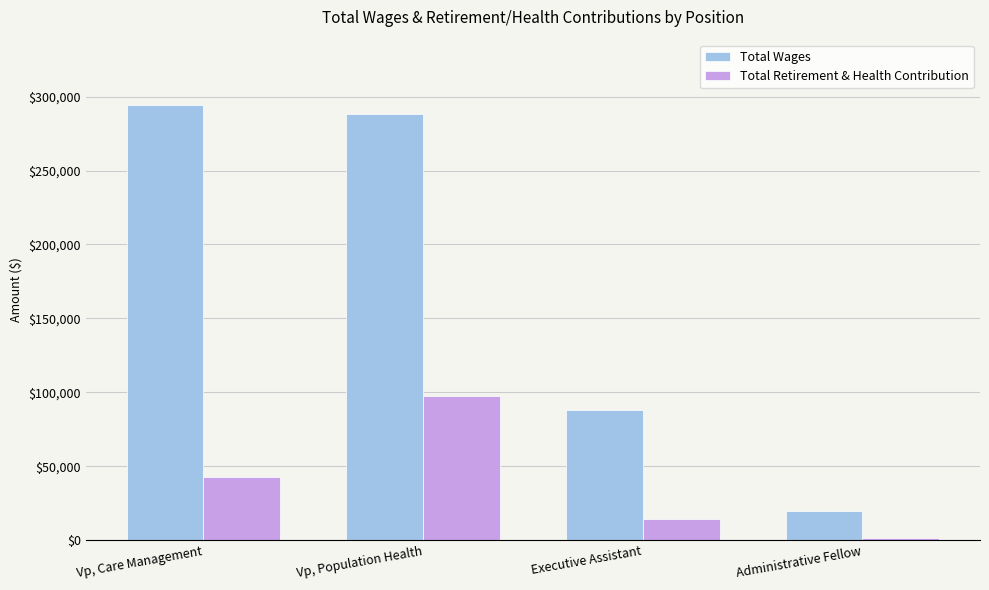

What is the label of the 1st bar from the left?

Vp, Care Management